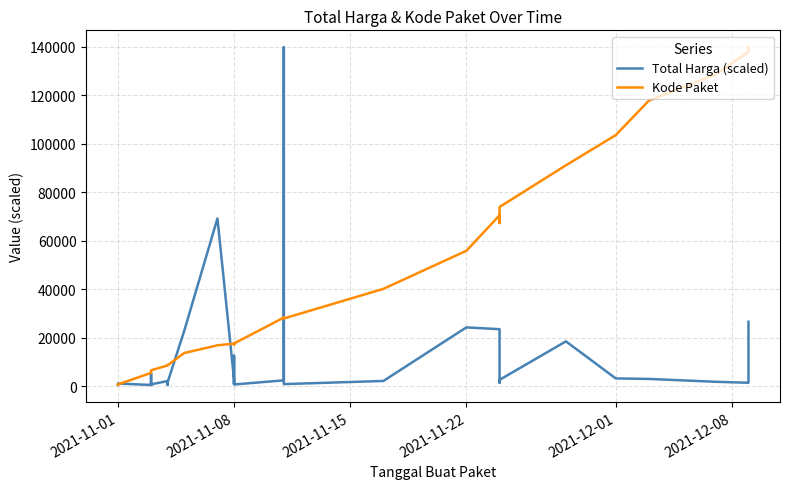

How many times do Total Harga (scaled) and Kode Paket cross each other?

5